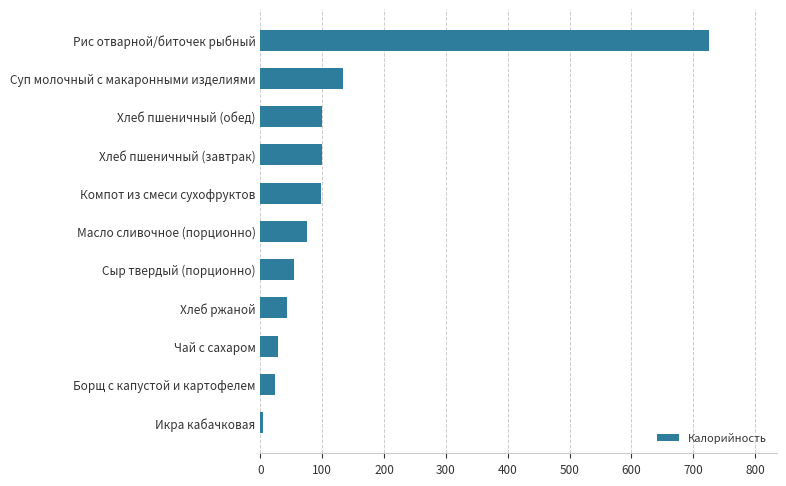

What is the greatest value displayed?

726.0